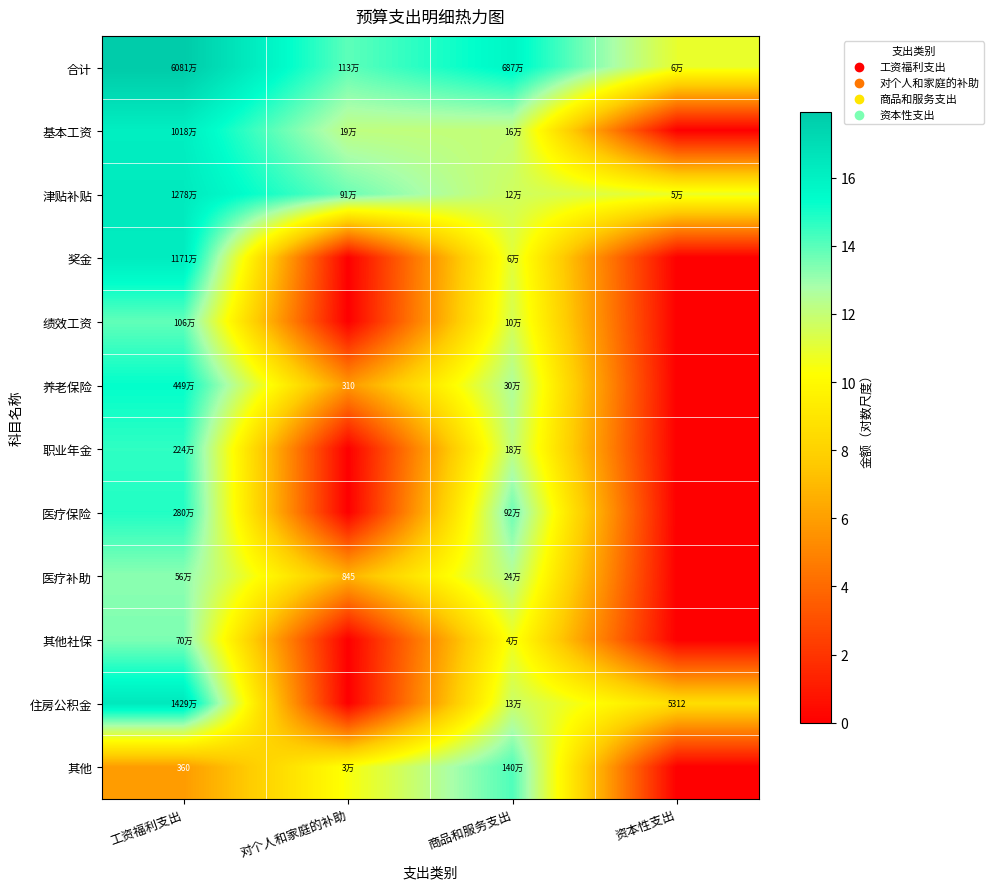

At which category does the chart reach its minimum across all series?

资本性支出